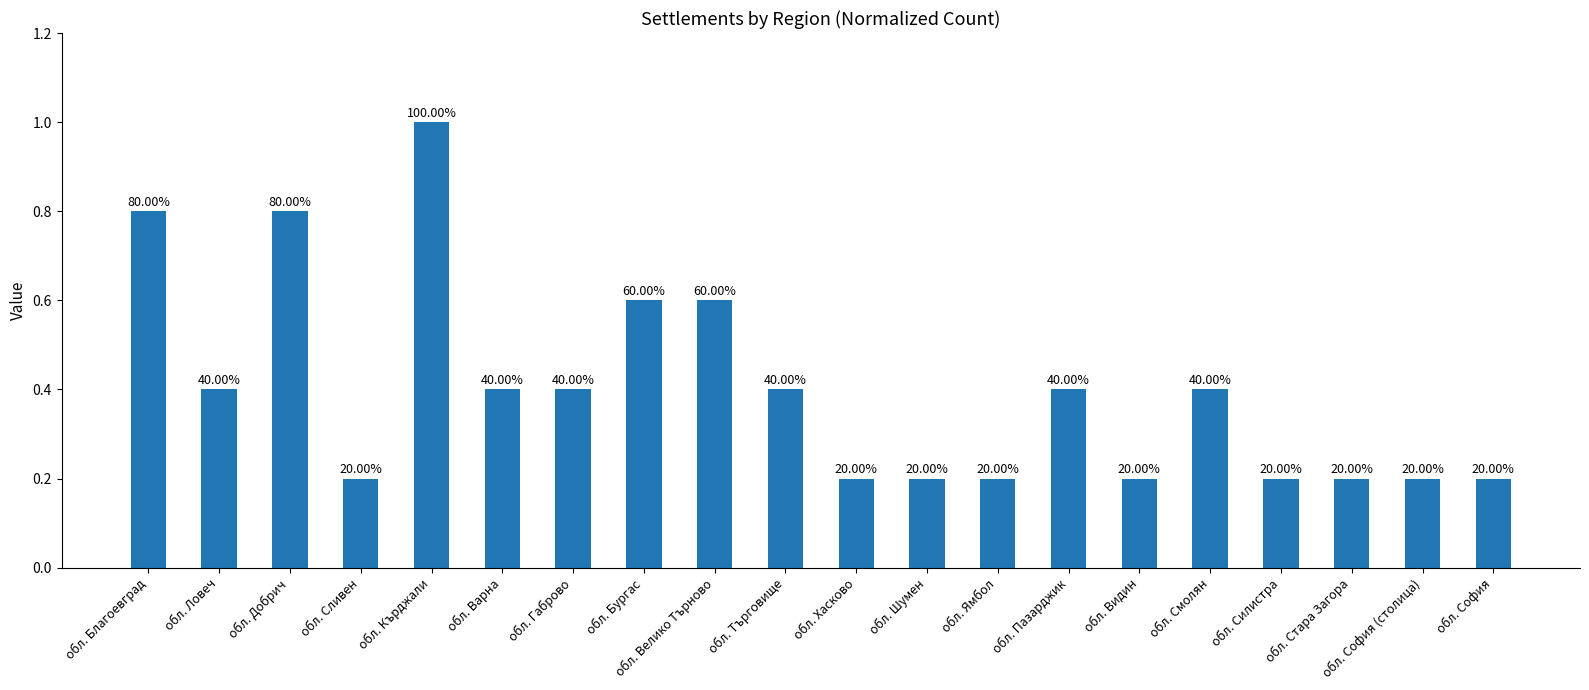

What is the value of the 20th bar from the left?

0.2